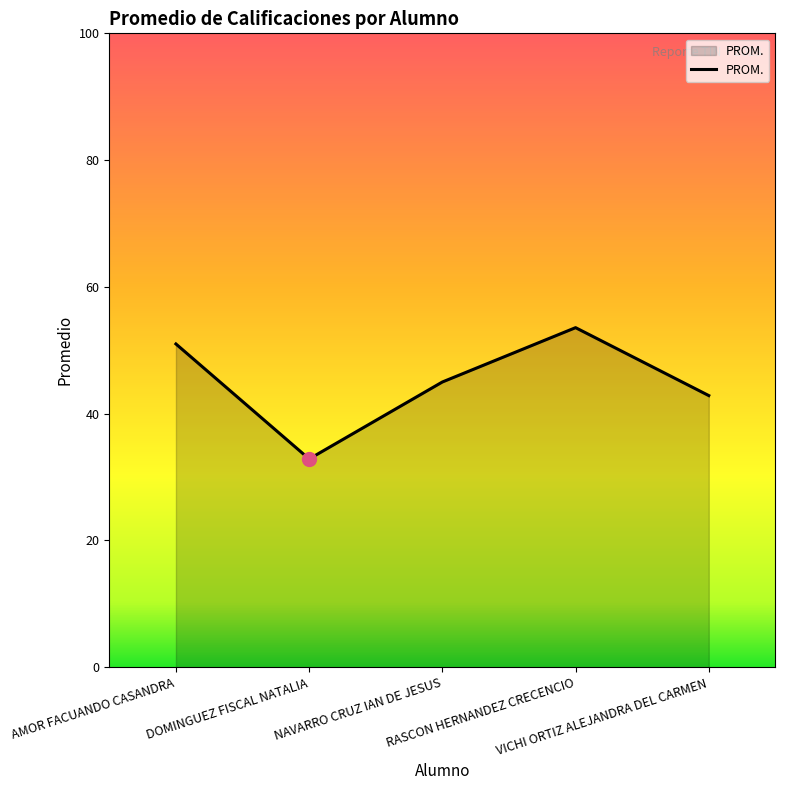

What is the average value?

45.1